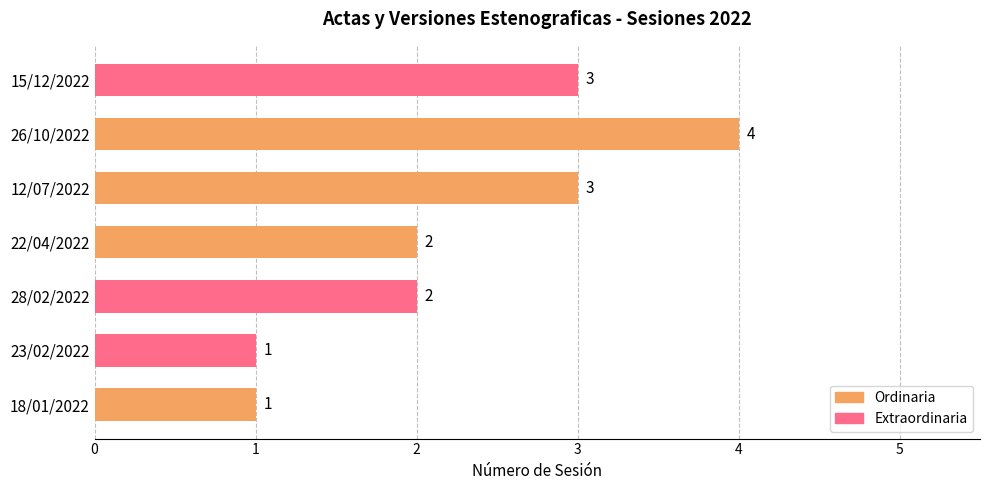

Reading right to left, list all the values displayed in this chart.

3	4	3	2	2	1	1